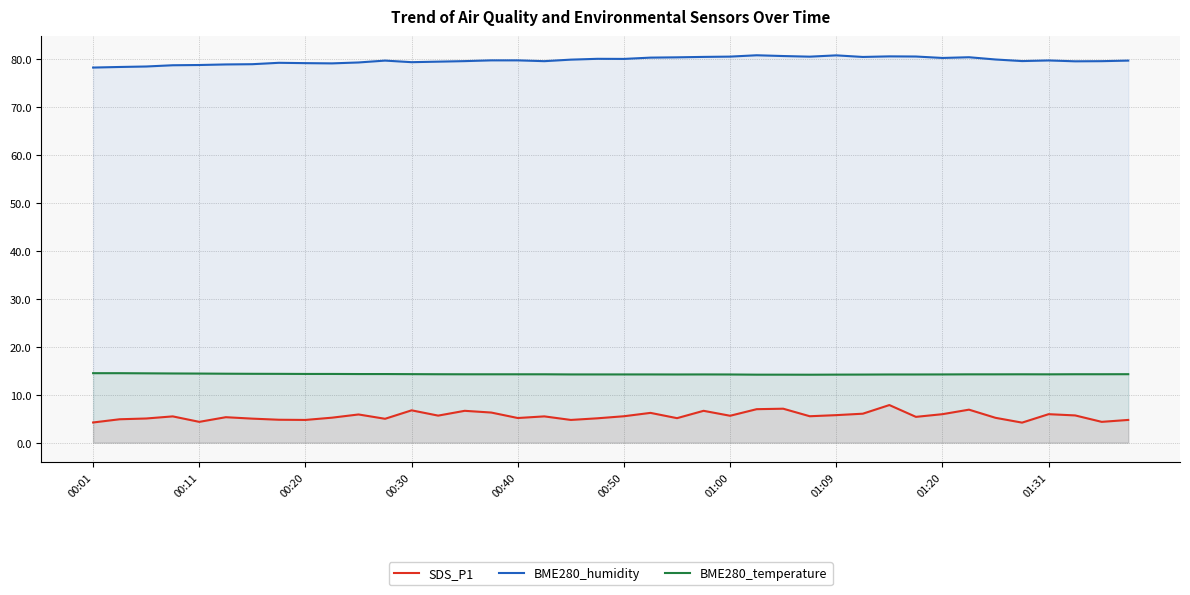

At how many categories does at least one series exceed 24?

40